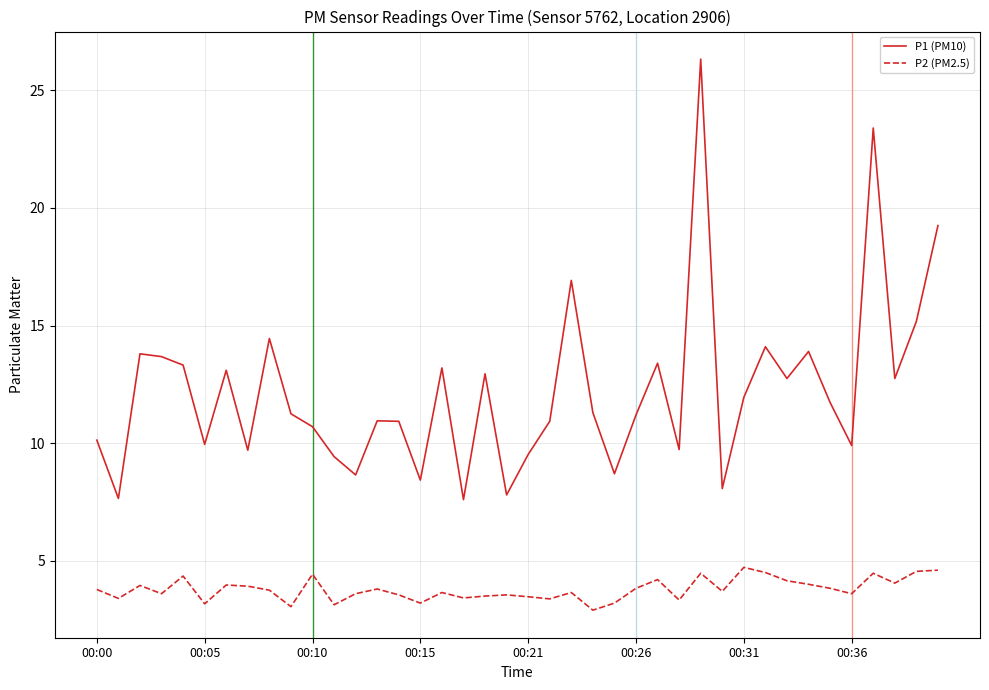

Which series has the largest total across all categories?

P1 (PM10)